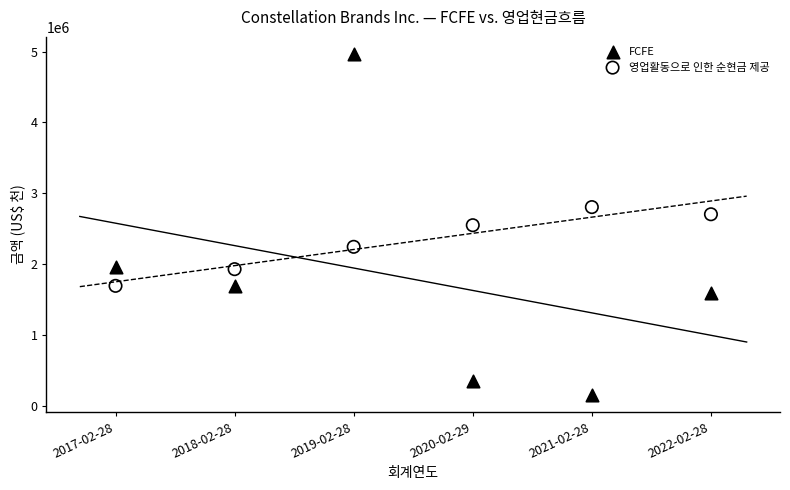

Which series reaches the minimum Y coordinate?

FCFE